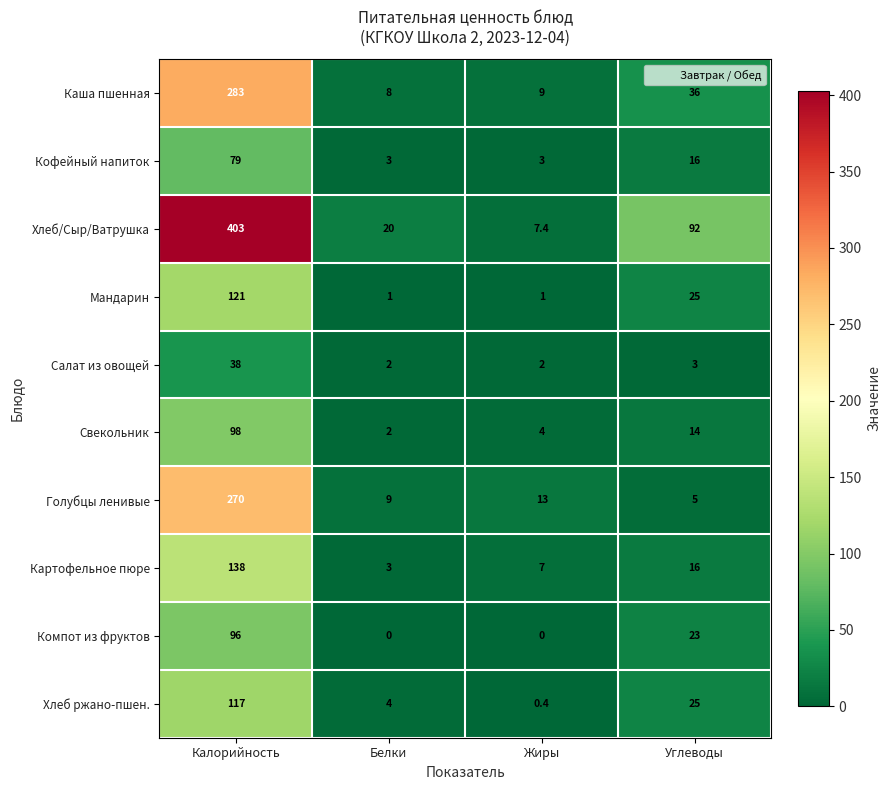

List the series in order of their peak value, lowest first.

Салат из овощей, Кофейный напиток, Компот из фруктов, Свекольник, Хлеб ржано-пшен., Мандарин, Картофельное пюре, Голубцы ленивые, Каша пшенная, Хлеб/Сыр/Ватрушка